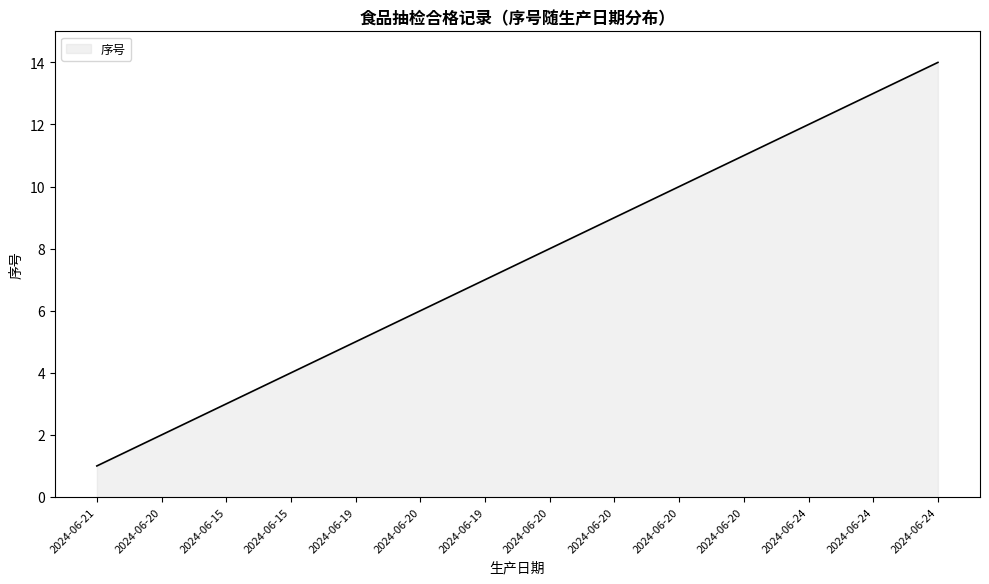

Does the chart have visible grid lines?

No